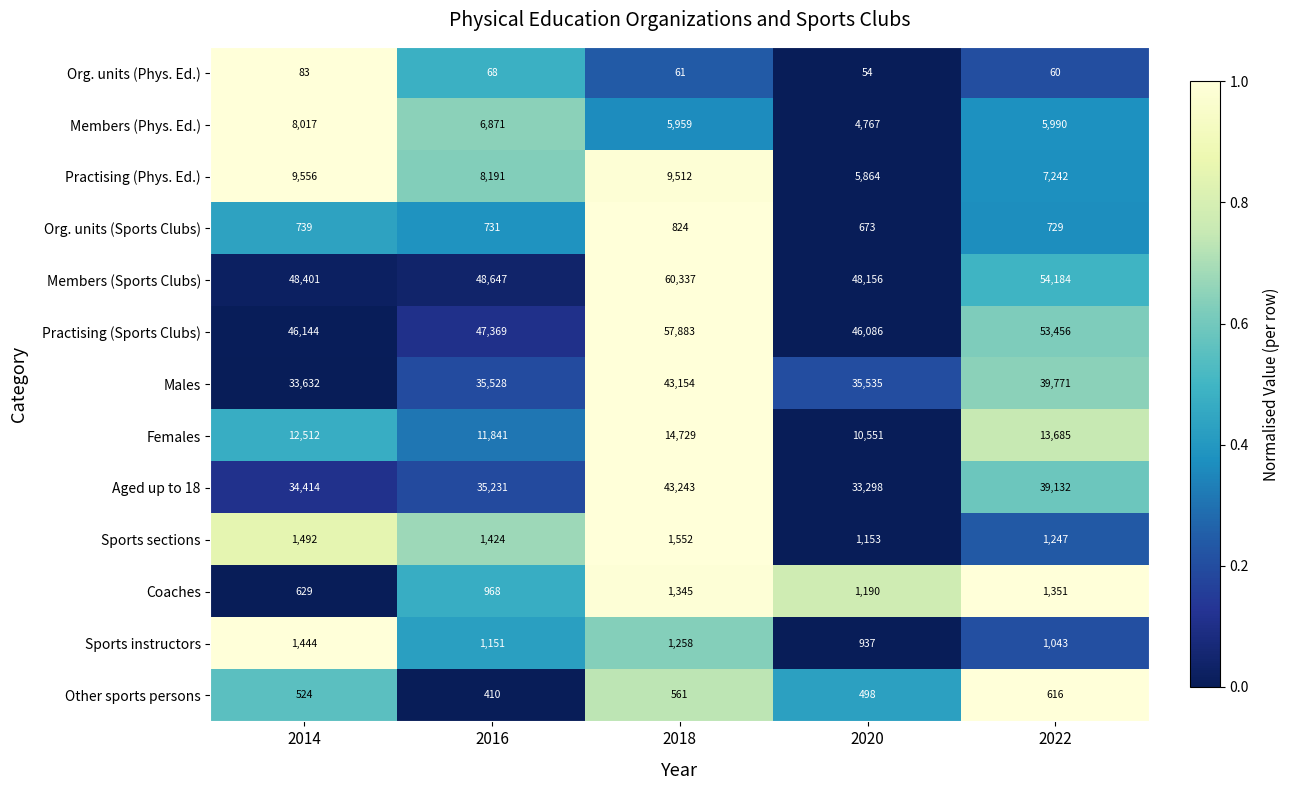

What is the maximum value shown in the chart?

60337